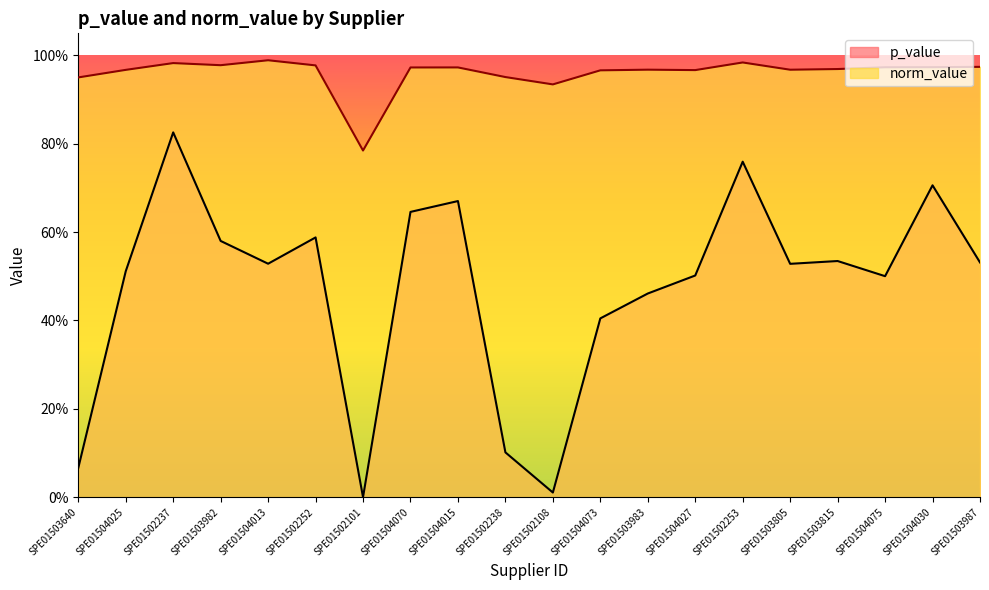

How many series are shown in this chart?

2